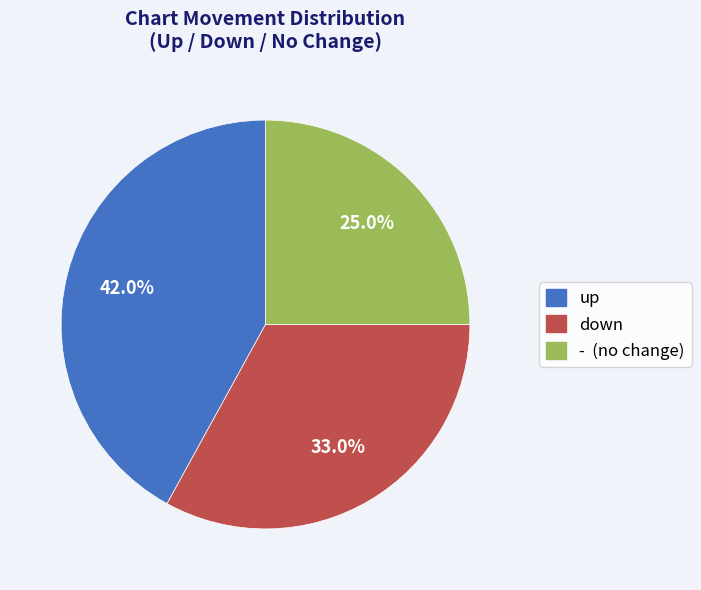

Is there any slice that represents more than half of the pie?

No